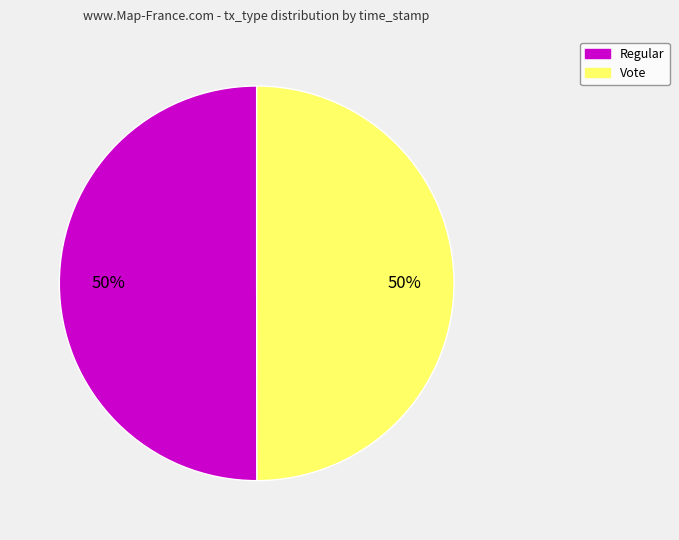

To the nearest percent, what is the average slice percentage?

50%